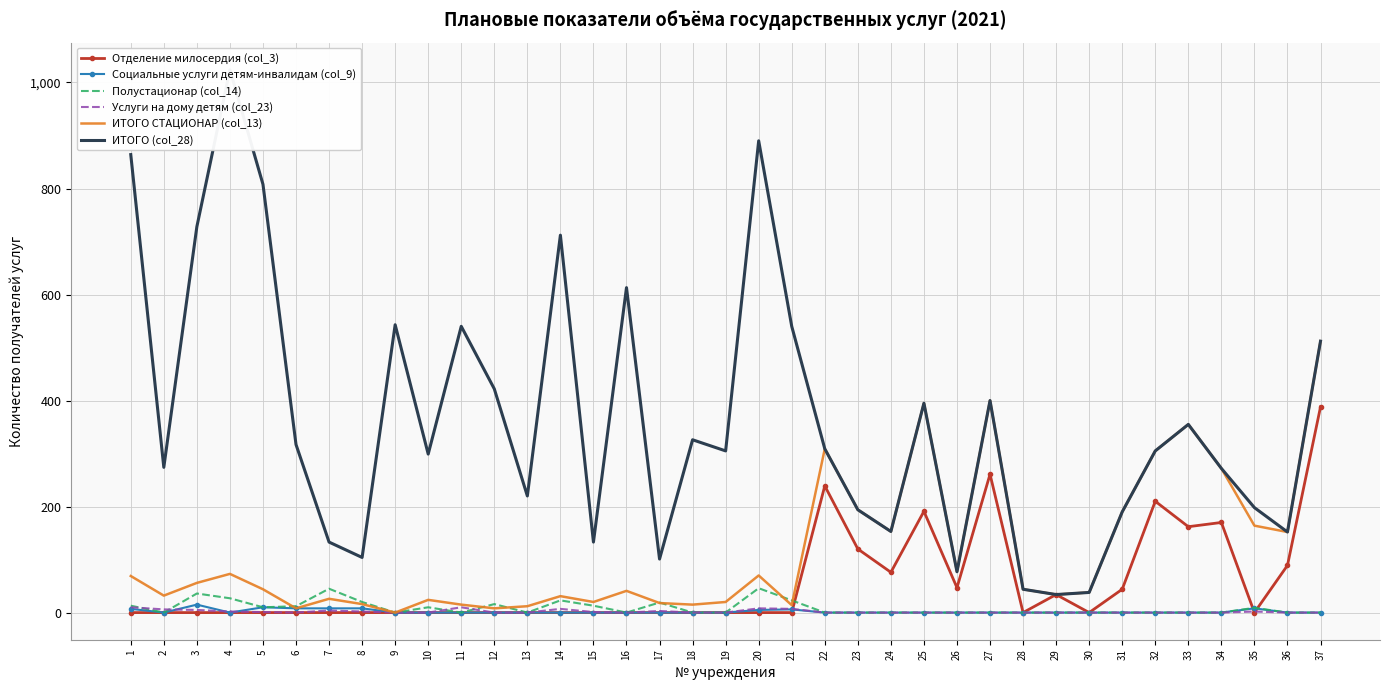

The value of Отделение милосердия (col_3) at 18 is 0. True or false?

True